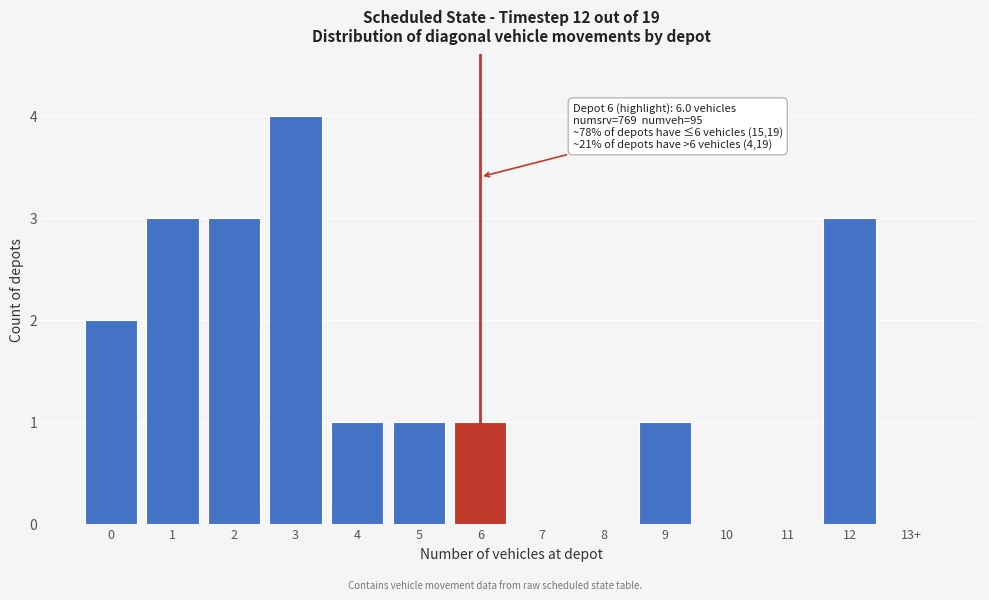

Reading right to left, what are all the values shown in this chart?

13+=0	12=3	11=0	10=0	9=1	8=0	7=0	6=1	5=1	4=1	3=4	2=3	1=3	0=2